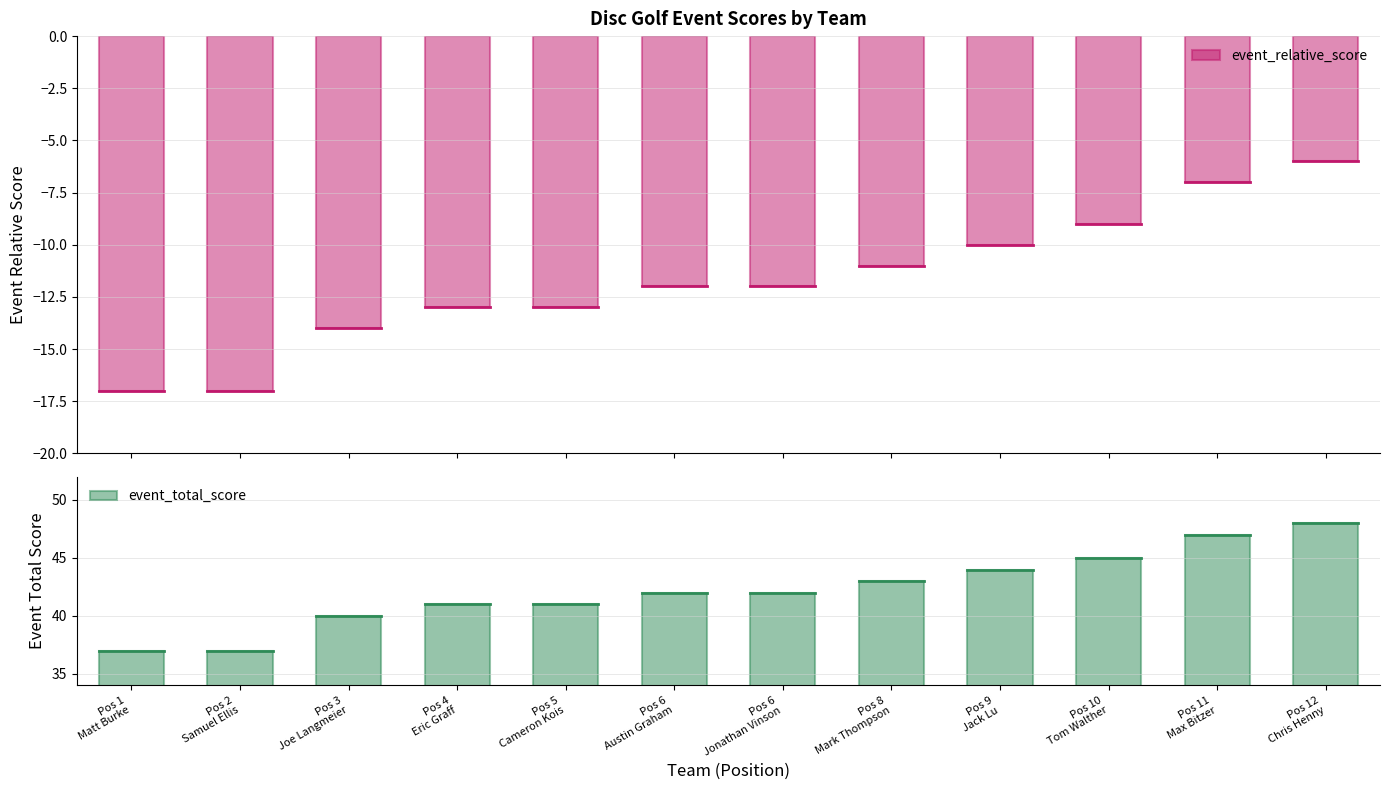

Reading left to right, list all the values displayed in this chart.

event_relative_score: -17	-17	-14	-13	-13	-12	-12	-11	-10	-9	-7	-6
event_total_score: 37	37	40	41	41	42	42	43	44	45	47	48